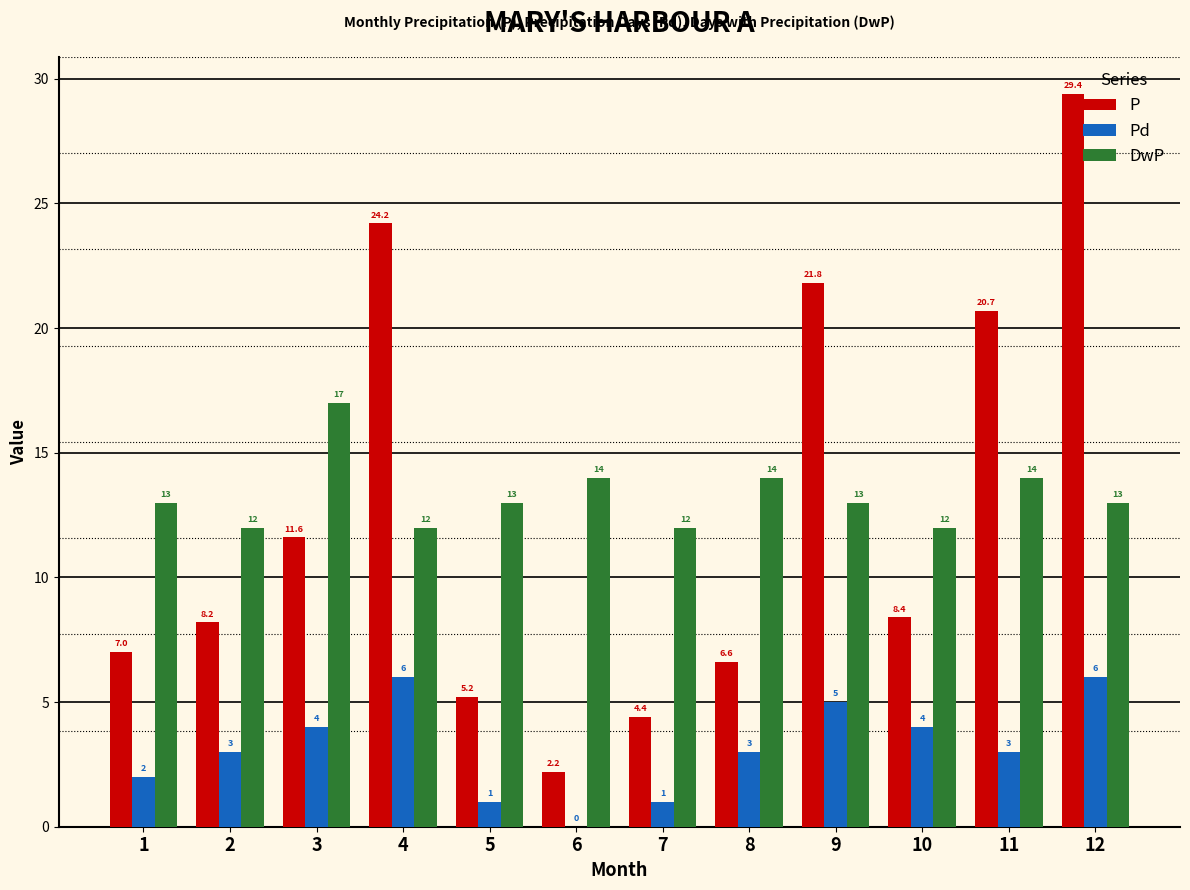

Which series has the widest spread of values?

P